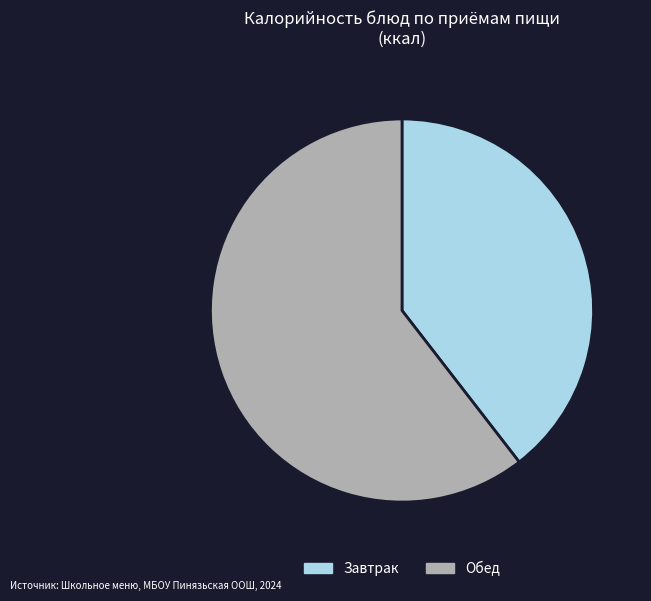

True or false: Обед accounts for 75% of the total.

False